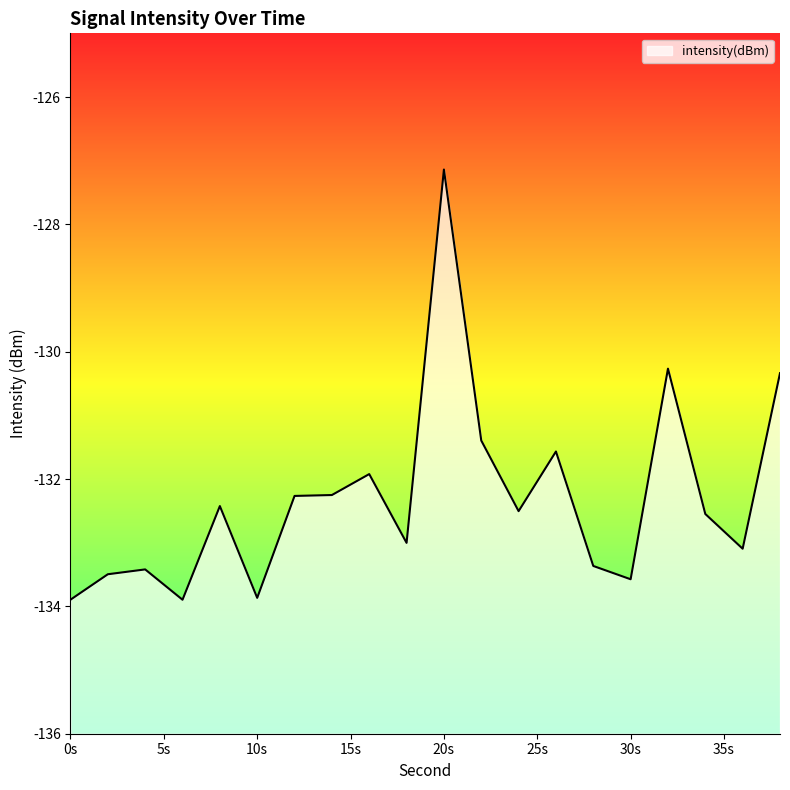

Which has a higher value, 4 or 14?

14